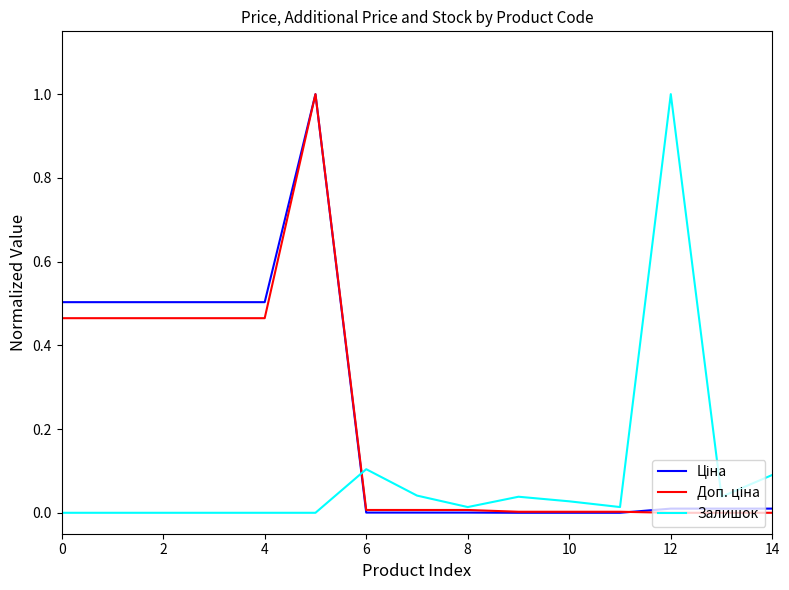

Which category has the highest value in the Залишок series?

12